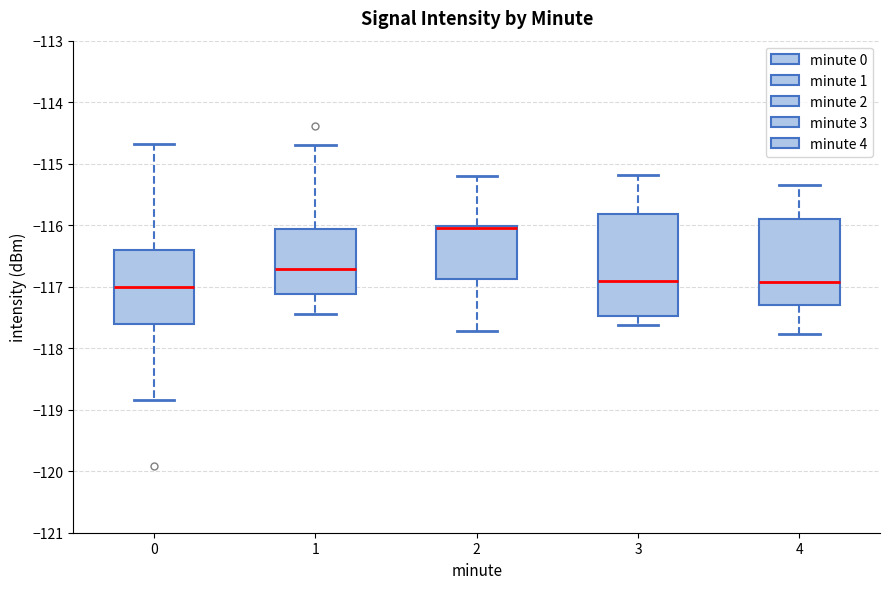

Where is the upper edge of the box at x = 1 on the y-axis? The values are not printed on the chart, so give them approximately, as read against the axis.

-116.1